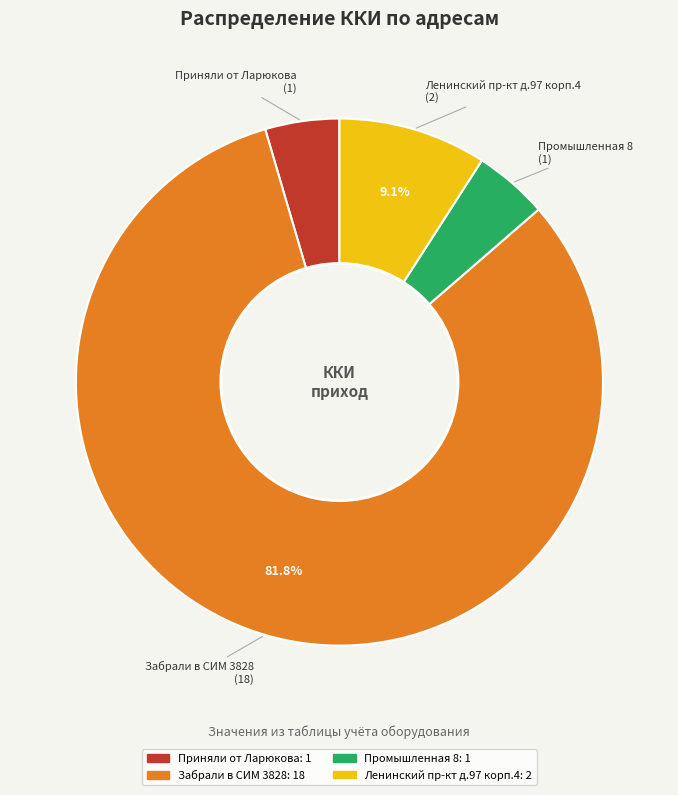

The Забрали в СИМ 3828 slice represents 82% of the pie. True or false?

True